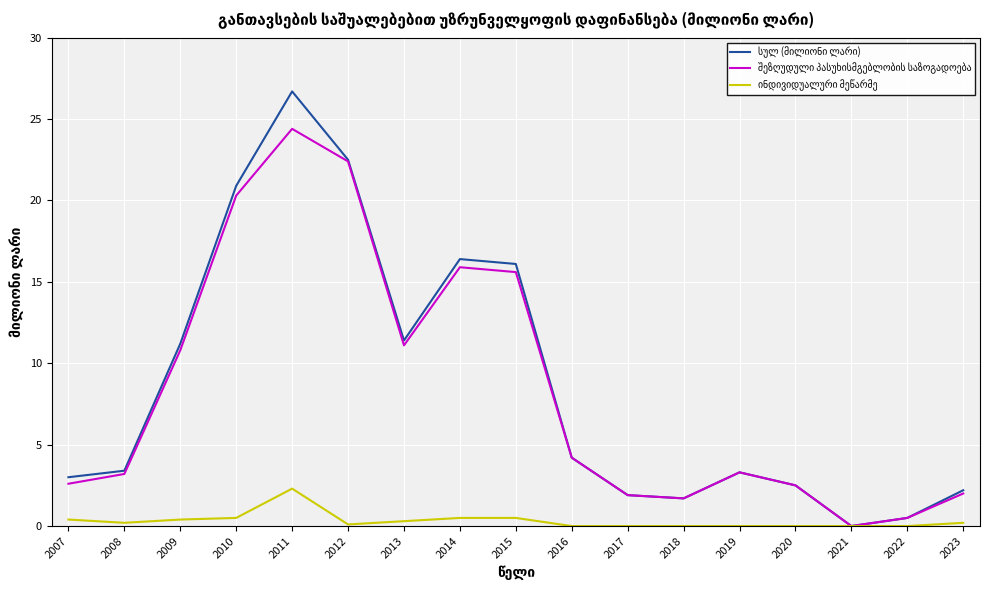

What is the difference between the highest and lowest values at 2018?

1.7